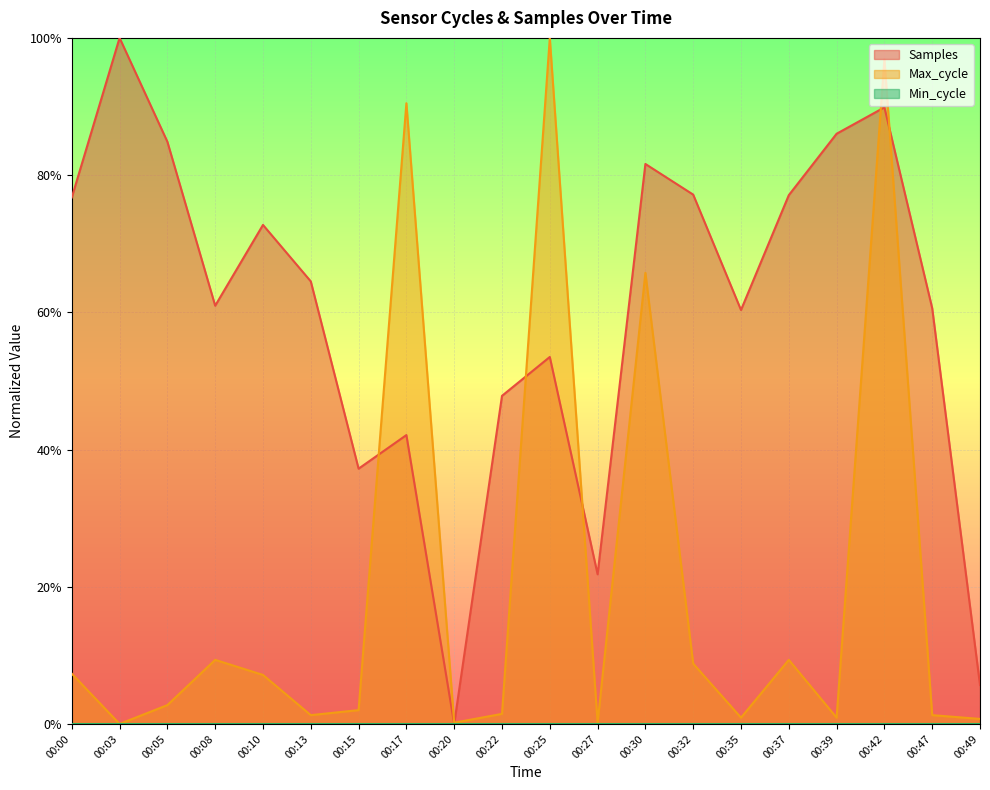

What is the difference between the highest and lowest values at 00:39?

0.9